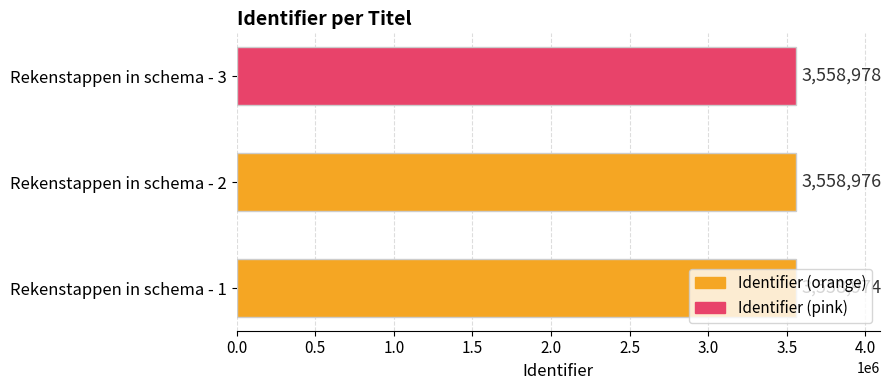

Is it true that the value at Rekenstappen in schema - 3 is 1843407?

False